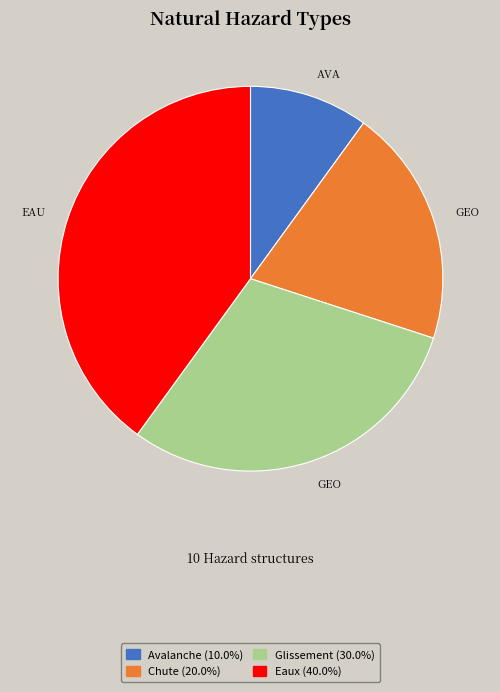

Count the number of slices in the pie.

4